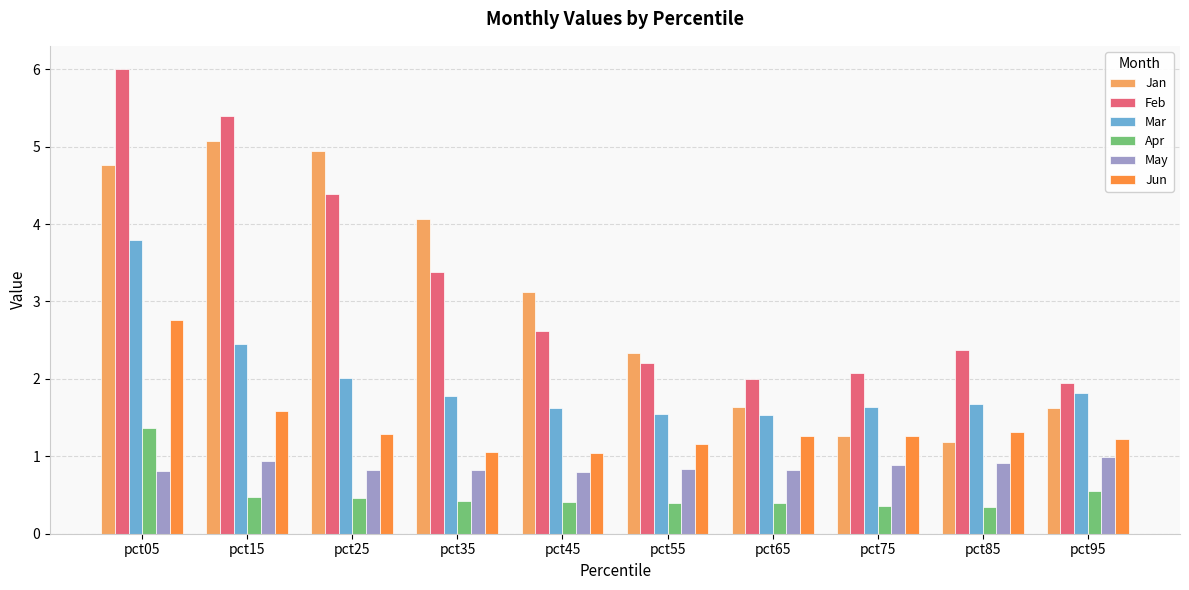

Which series has the widest spread of values?

Feb